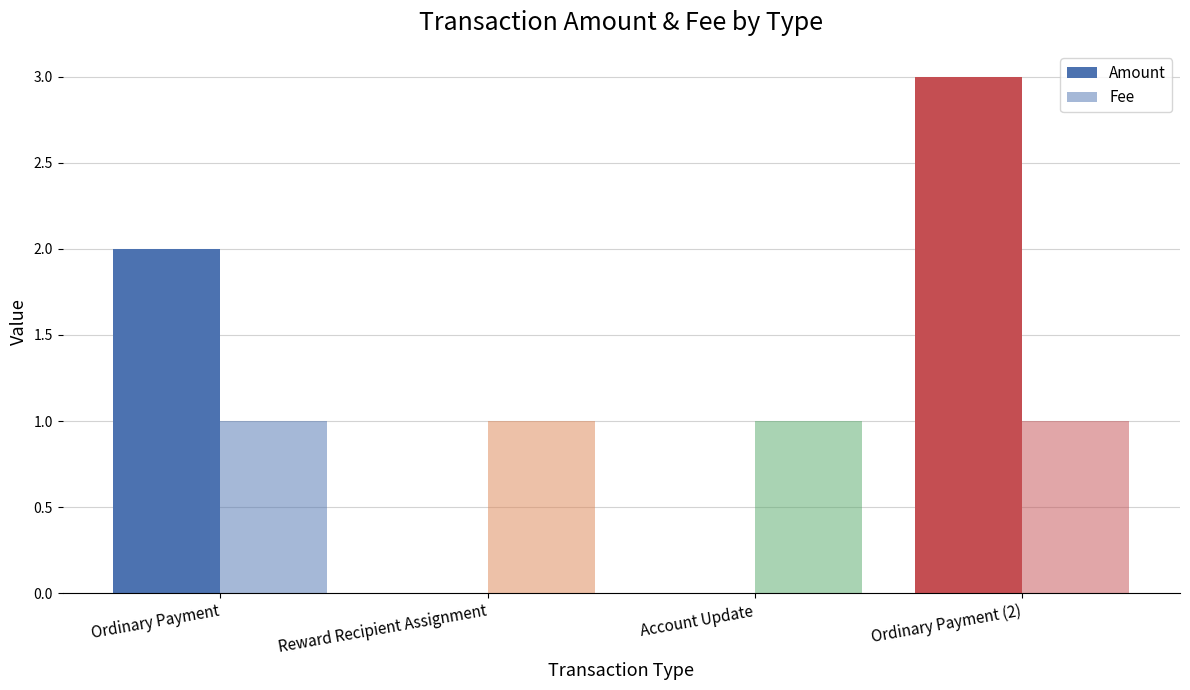

Reading left to right, list all the values displayed in this chart.

Amount: Ordinary Payment=2.0	Reward Recipient Assignment=0.0	Account Update=0.0	Ordinary Payment (2)=3.0
Fee: Ordinary Payment=1.0	Reward Recipient Assignment=1.0	Account Update=1.0	Ordinary Payment (2)=1.0